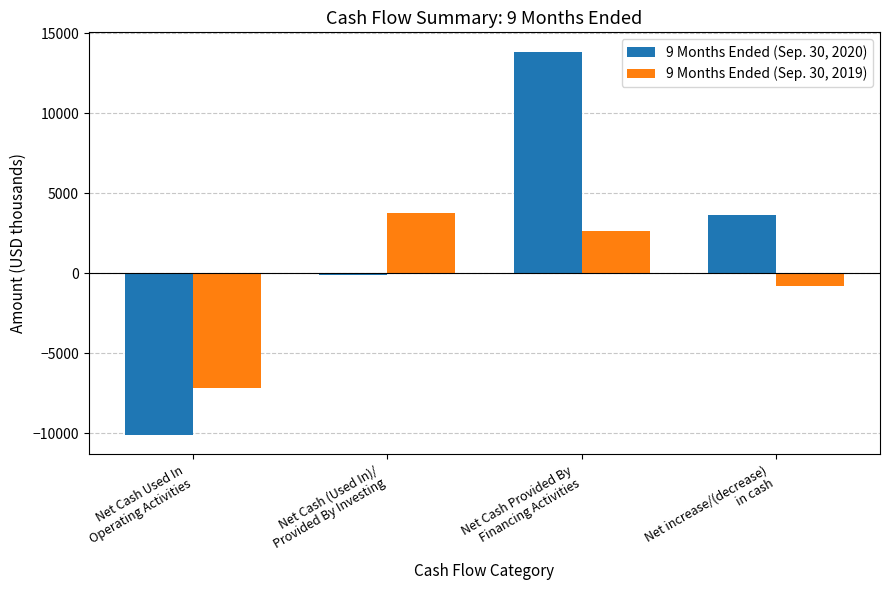

Count the 9 Months Ended (Sep. 30, 2020) values in the range -107 to 13861.

3